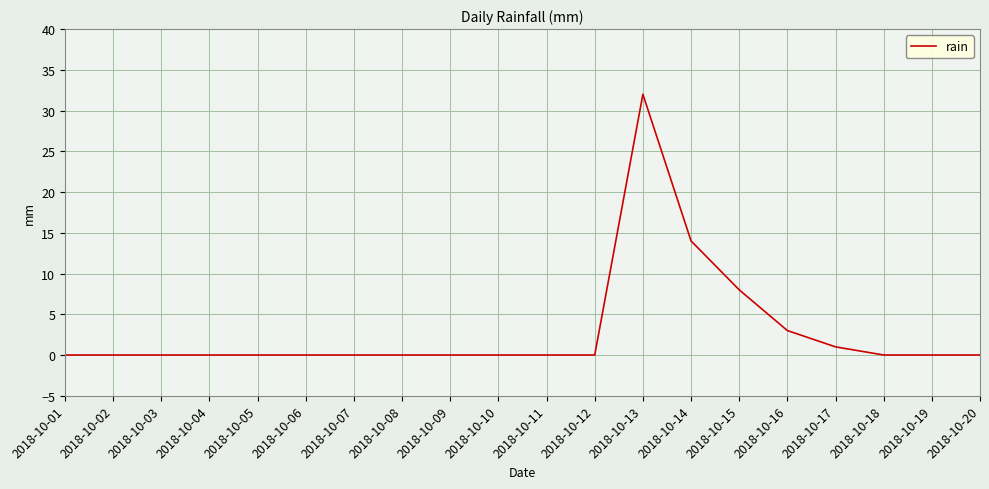

Which has a higher value, 2018-10-03 or 2018-10-17?

2018-10-17